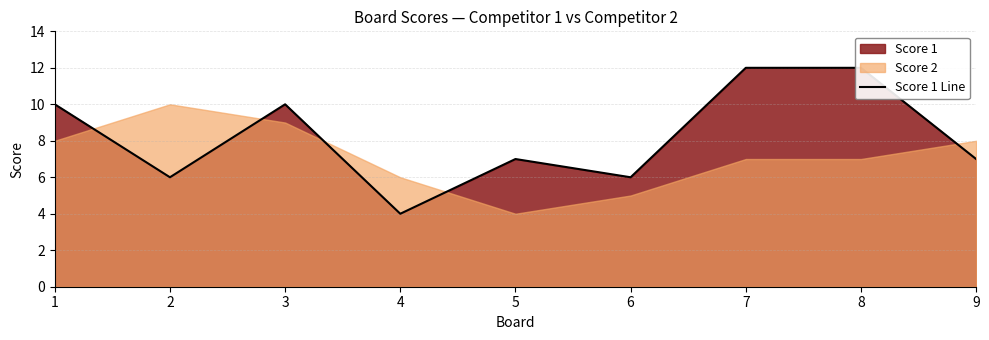

What is the average value?

8